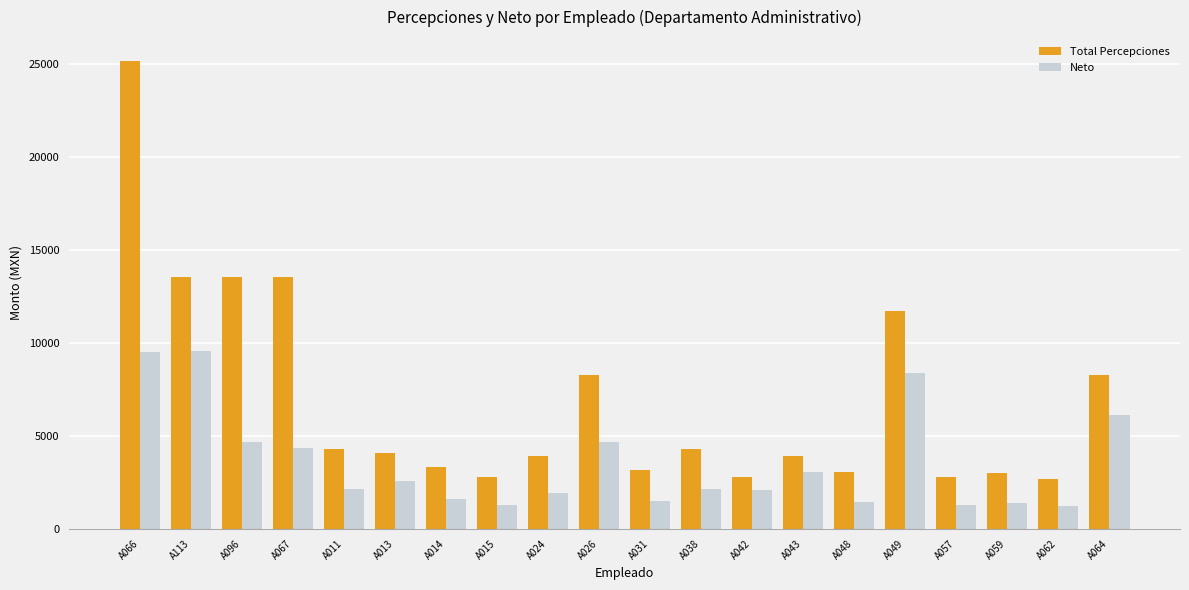

What is the maximum value for Neto?

9567.2